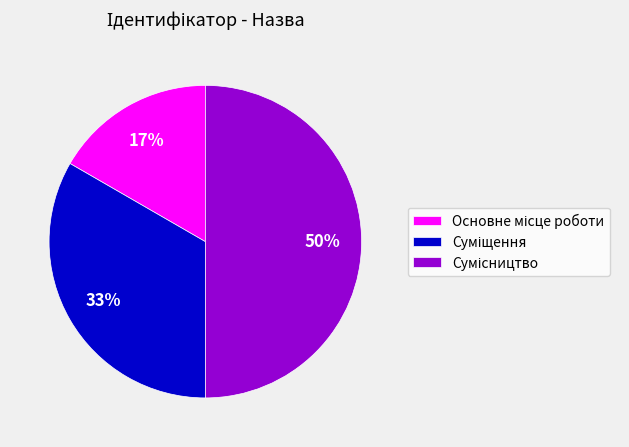

To the nearest percent, what is the difference between the largest and smallest slice percentages?

33%